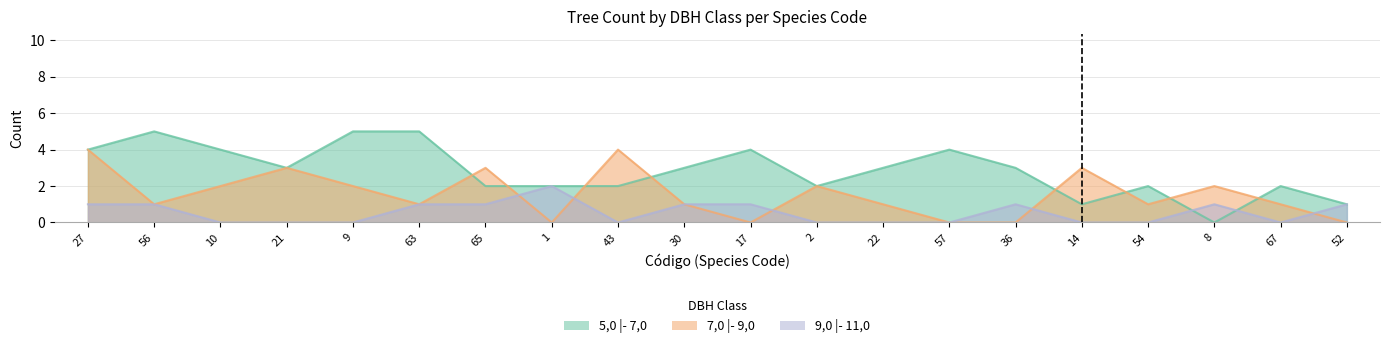

Which category has the lowest value in the 9,0 |- 11,0 series?

10